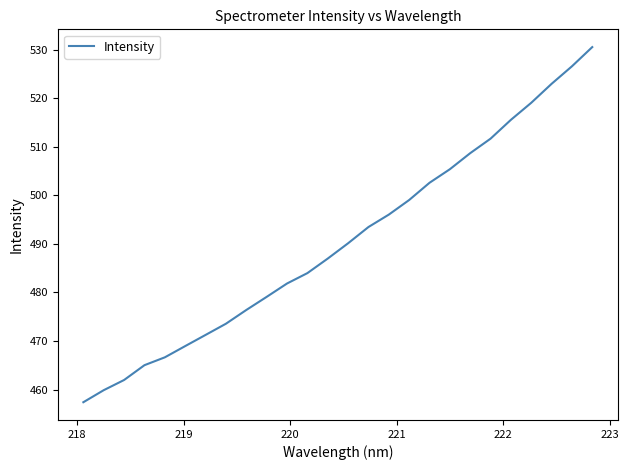

True or false: there are more than 2 points higher than both neighbors.

False